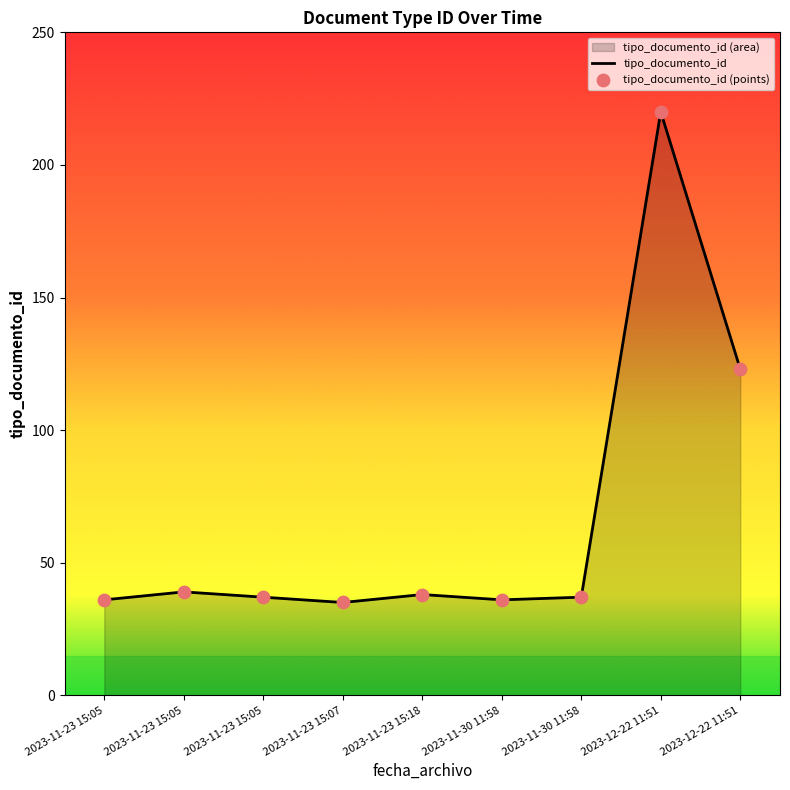

What is the change in value from 2023-11-23 15:05 to 2023-11-23 15:05?

-2